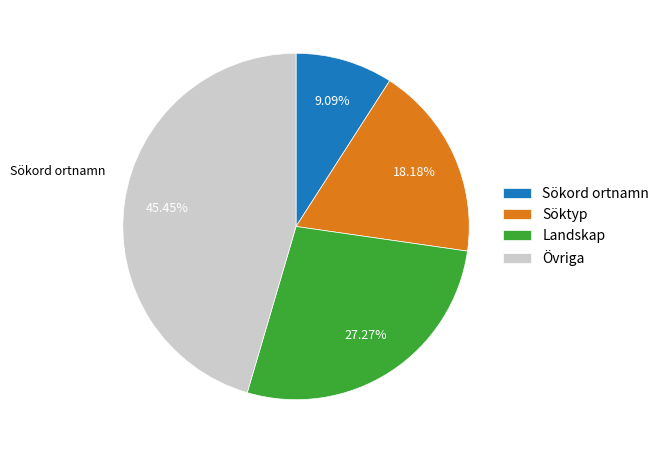

What is the ratio of the value at Landskap to the value at Söktyp?

1.5